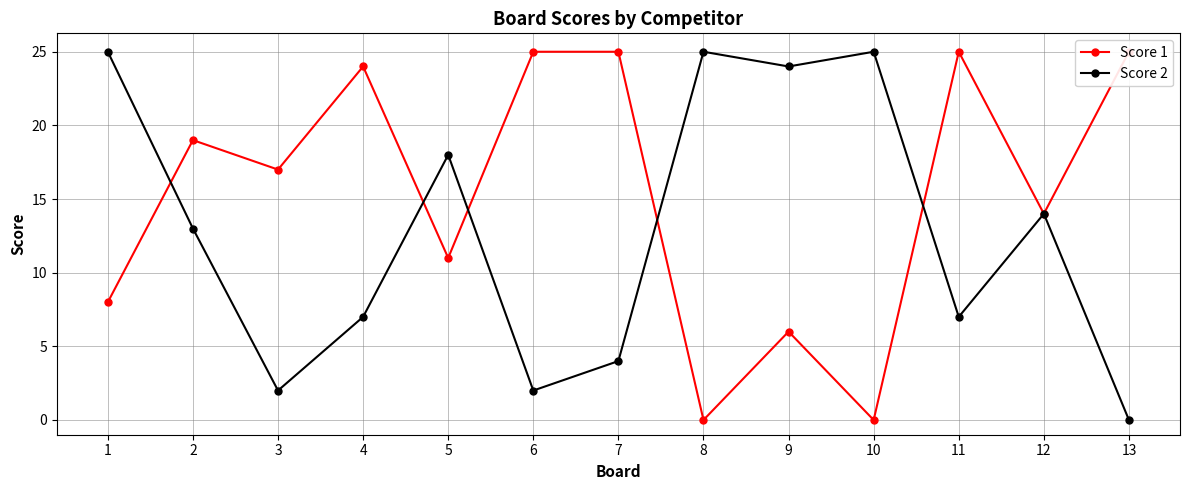

Rank the series by their average value, from lowest to highest.

Score 2, Score 1